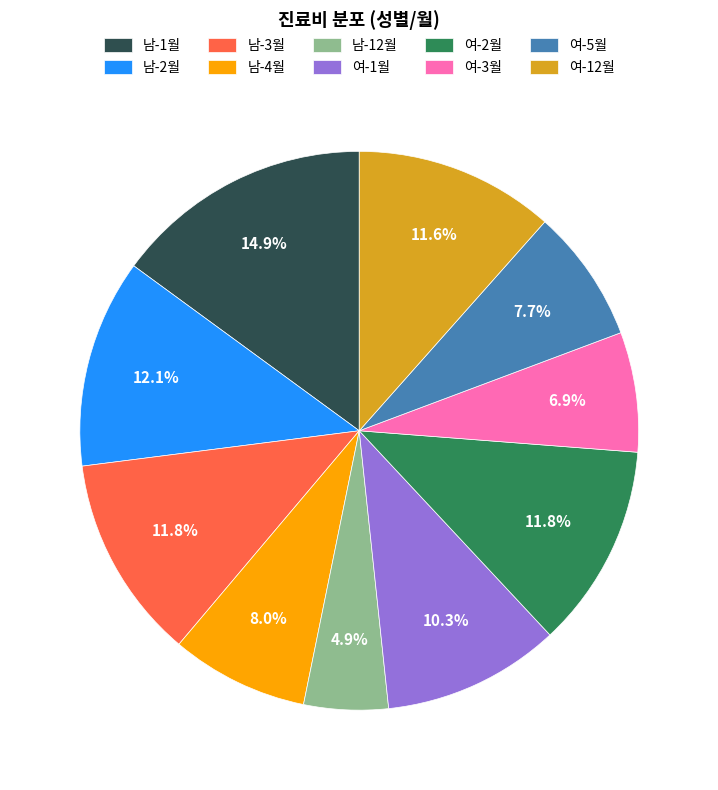

True or false: 남-1월 accounts for 15% of the total.

True